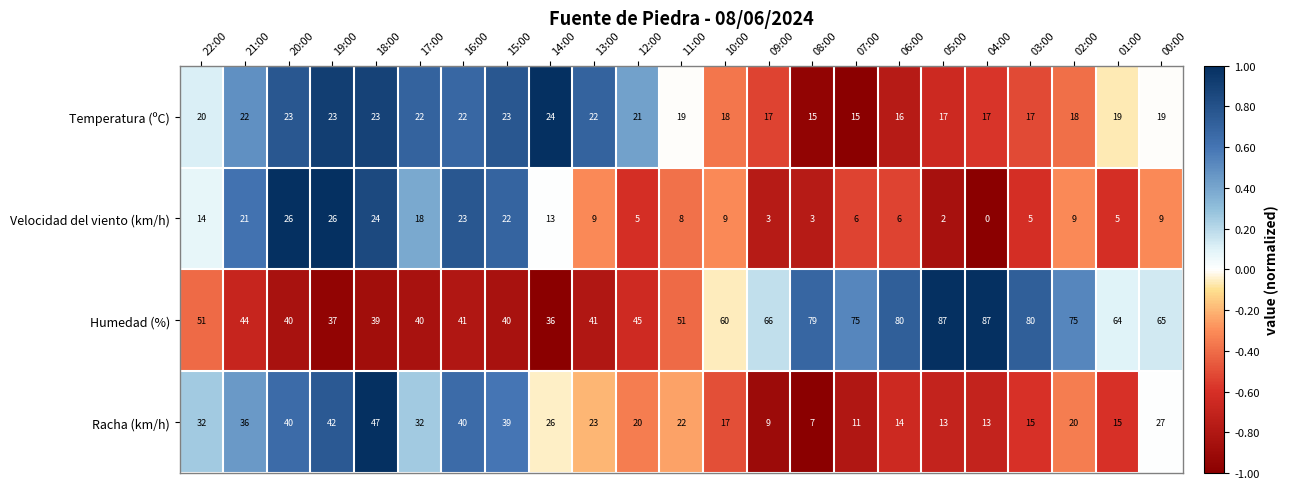

How many categories are shown in the chart?

23